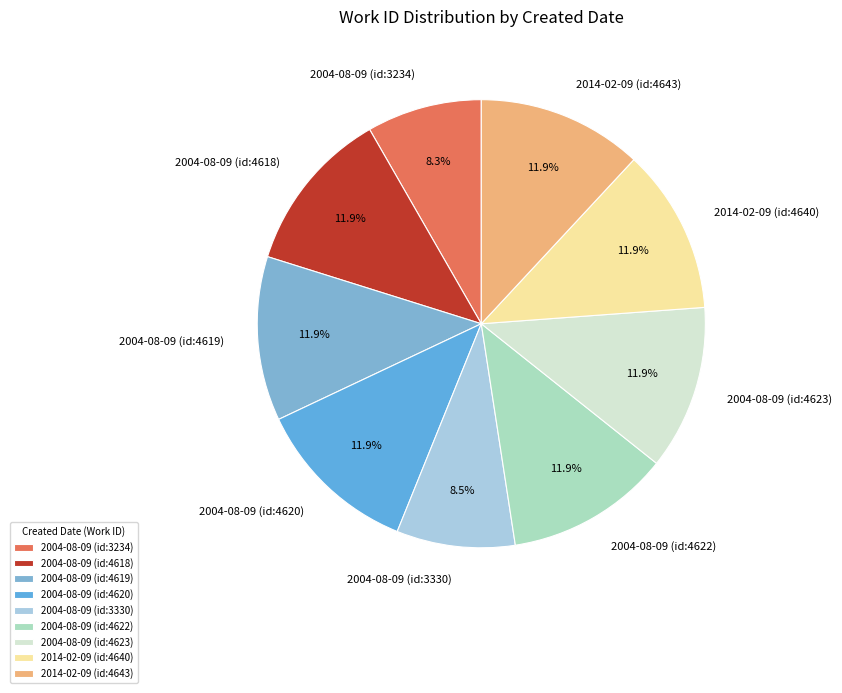

Count the number of slices in the pie.

9